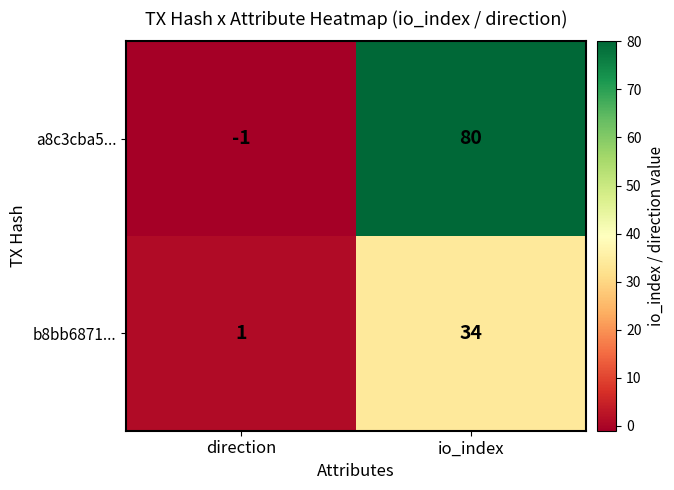

At which category is the sum across all series the highest?

io_index